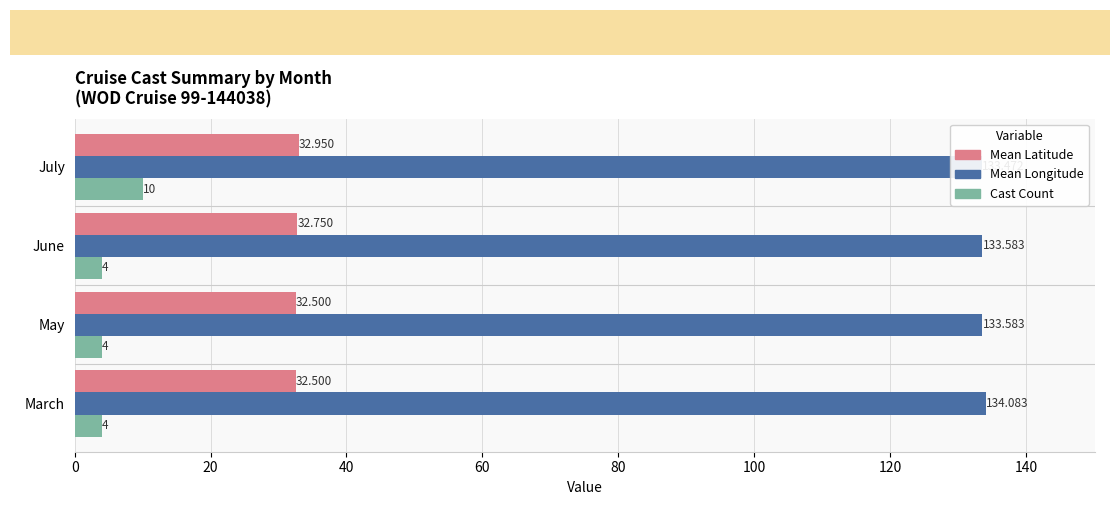

Does the chart contain stacked bars?

No